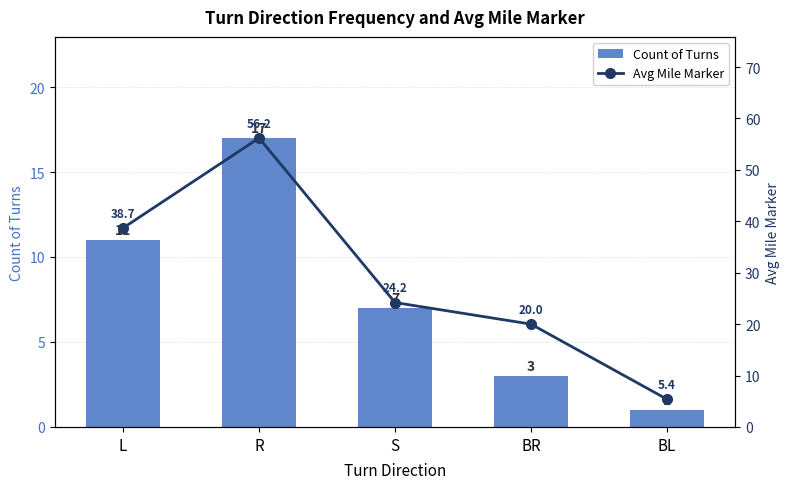

List the series in order of their peak value, highest first.

Avg Mile Marker, Count of Turns